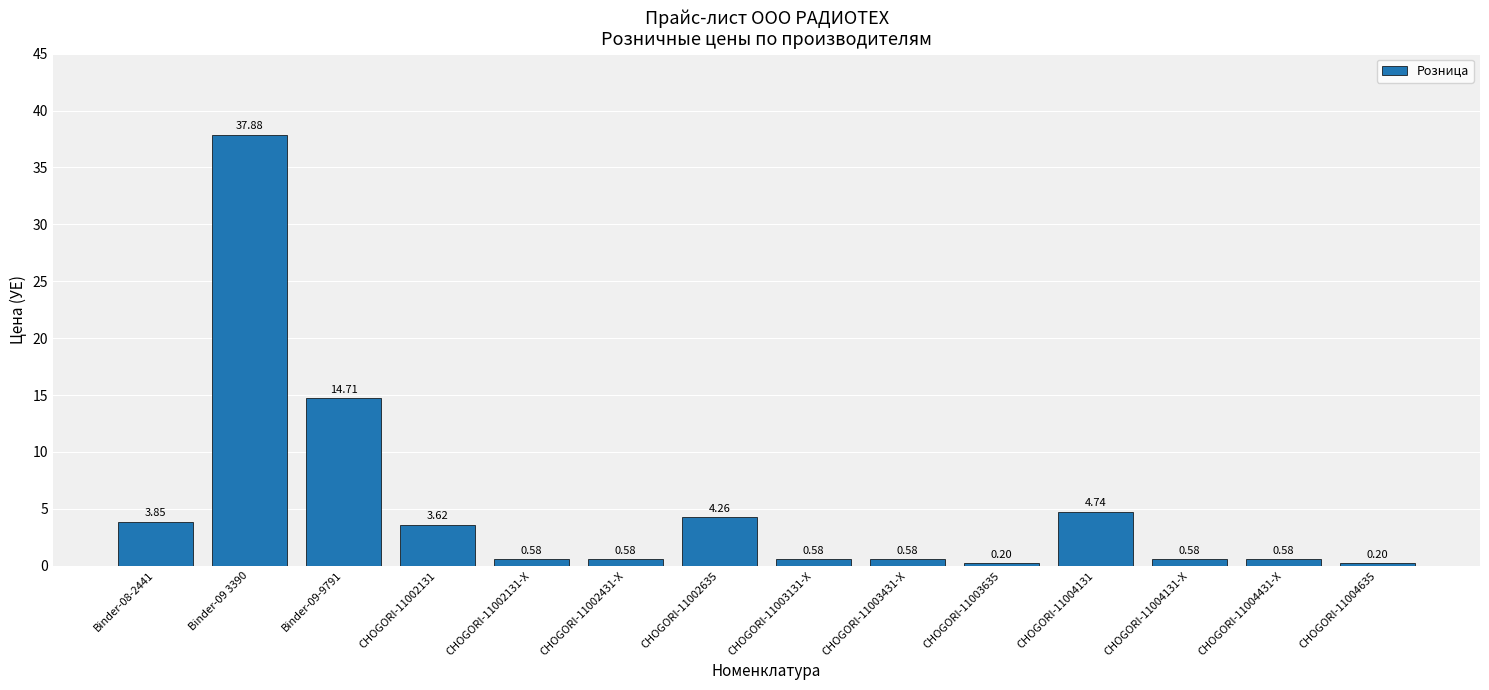

What is the label of the 14th bar from the right?

Binder-08-2441